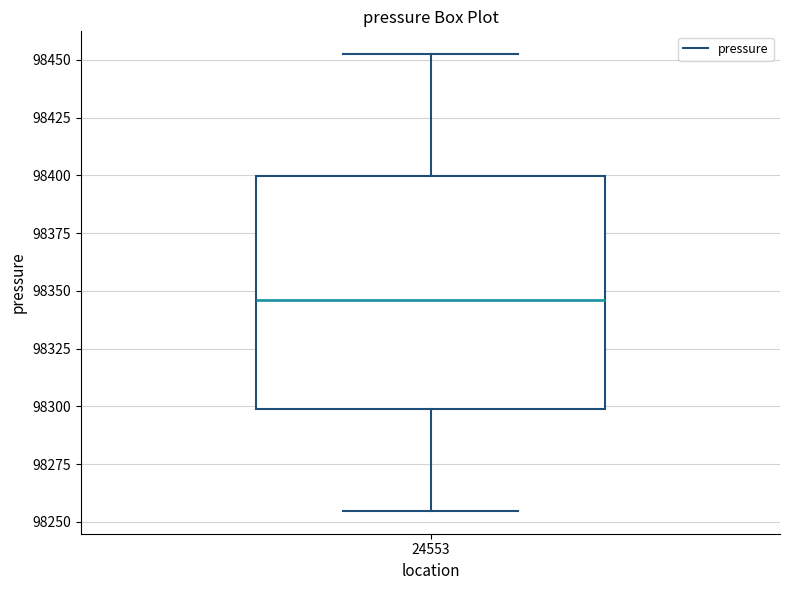

Read this box plot against the y-axis: the position of the median line, the range covered by the box, and the ends of both whiskers. The values are not printed on the chart, so give them approximately, as read against the axis.

median 98345, box 98300 to 98400, whiskers 98255 to 98450